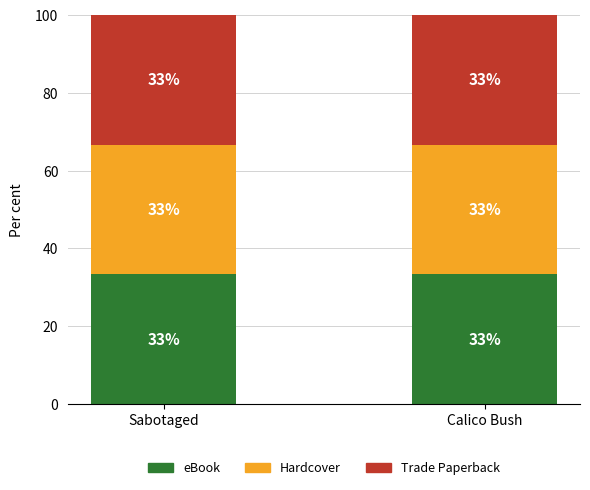

What is the label of the 2nd bar from the right?

Sabotaged